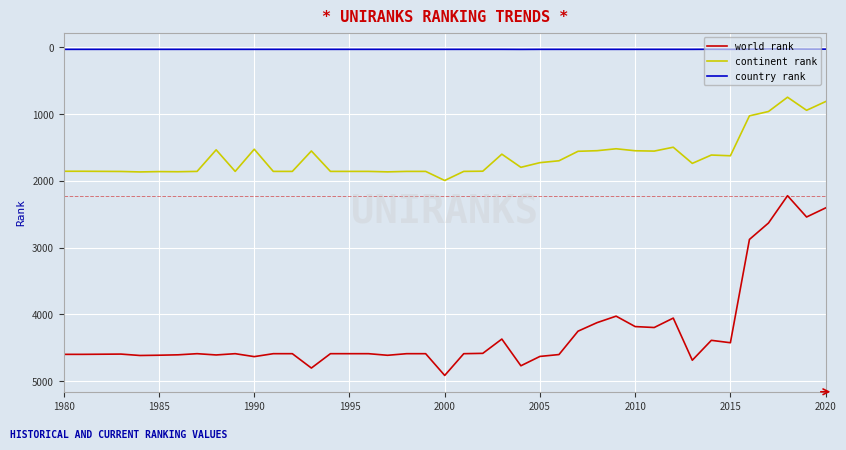

True or false: world rank and country rank intersect in this chart.

False